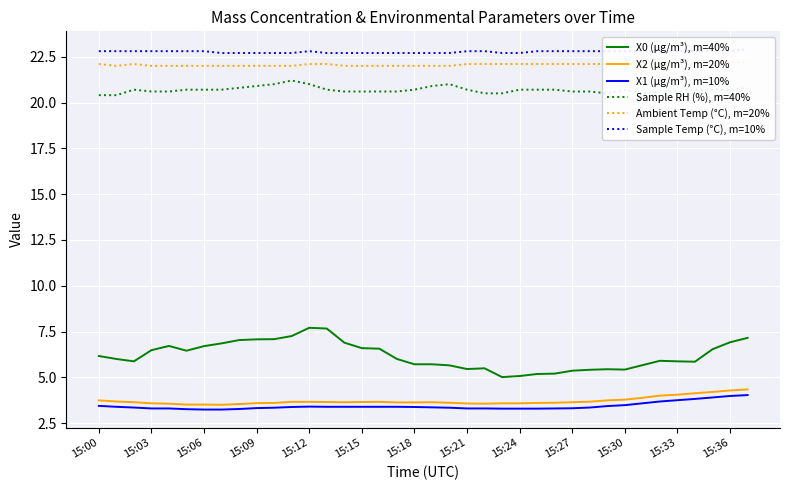

Is it true that X0 (μg/m³), m=40% equals 4.5 at 15:12?

False